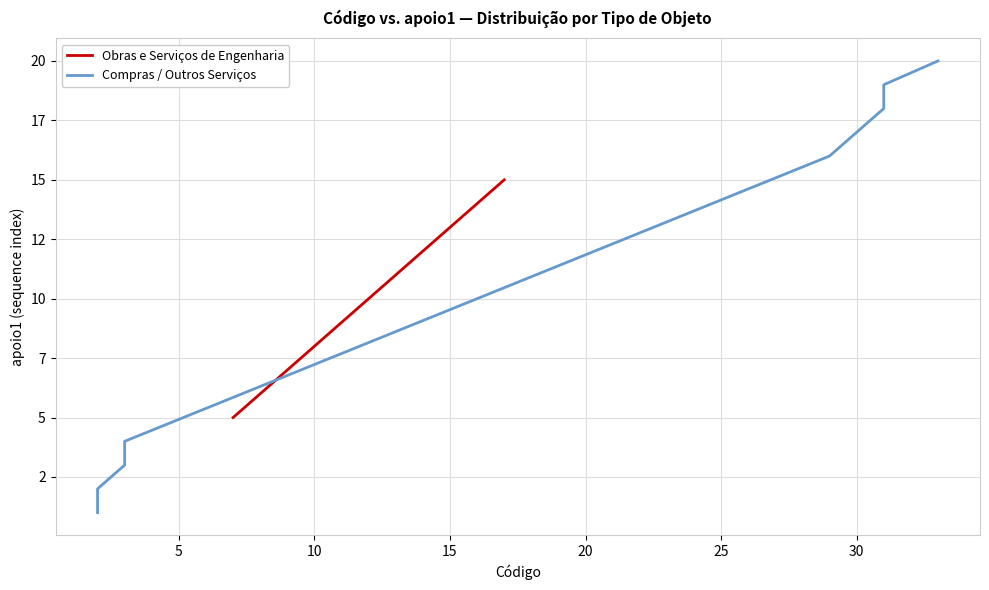

What is the value of the 20th point from the left?

20